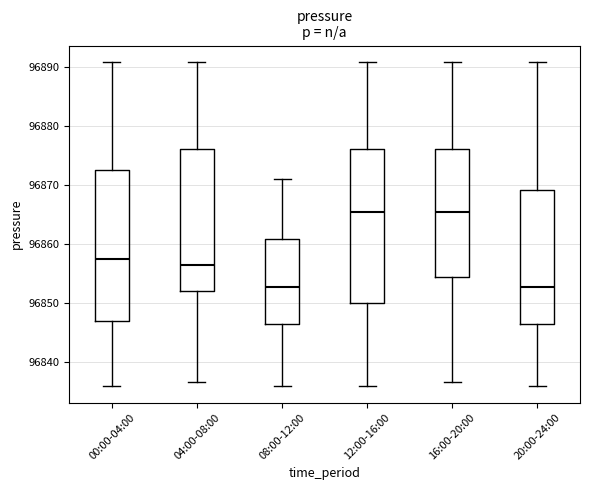

Reading left to right, transcribe this box plot: for each box, give where its median line is, the range the box spans, and where its two whiskers end, as read against the y-axis. The values are not printed on the chart, so give them approximately, as read against the axis.

00:00-04:00: median 96857, box 96847 to 96873, whiskers 96836 to 96891
04:00-08:00: median 96856, box 96852 to 96876, whiskers 96837 to 96891
08:00-12:00: median 96853, box 96847 to 96861, whiskers 96836 to 96871
12:00-16:00: median 96865, box 96850 to 96876, whiskers 96836 to 96891
16:00-20:00: median 96865, box 96854 to 96876, whiskers 96837 to 96891
20:00-24:00: median 96853, box 96847 to 96869, whiskers 96836 to 96891